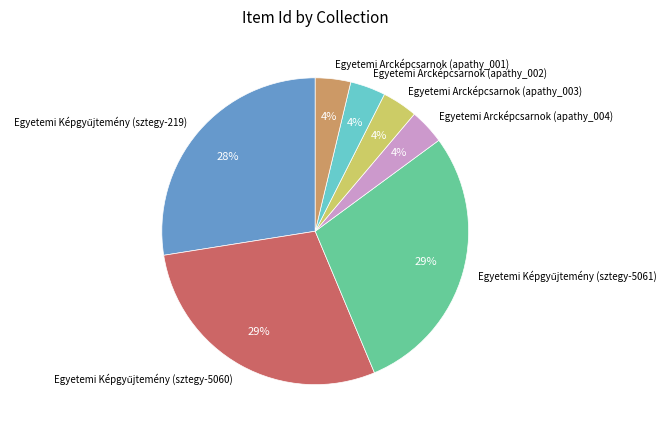

To the nearest percent, what is the average slice percentage?

14%